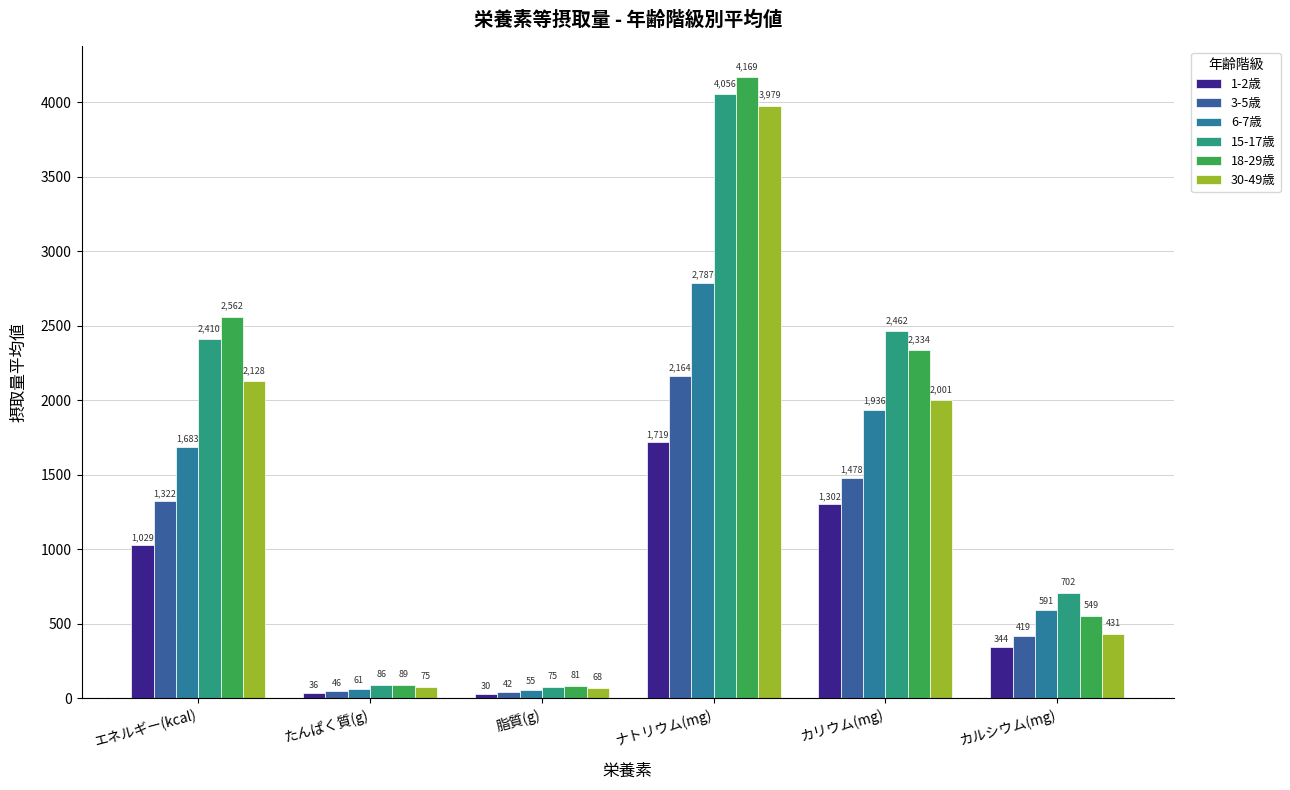

Reading left to right, what are all the values shown in this chart?

1-2歳: エネルギー(kcal)=1029.0	たんぱく質(g)=36.0	脂質(g)=30.2	ナトリウム(mg)=1719.3	カリウム(mg)=1302.0	カルシウム(mg)=344.2
3-5歳: エネルギー(kcal)=1321.6	たんぱく質(g)=46.3	脂質(g)=42.3	ナトリウム(mg)=2164.2	カリウム(mg)=1478.4	カルシウム(mg)=418.8
6-7歳: エネルギー(kcal)=1683.0	たんぱく質(g)=60.6	脂質(g)=55.2	ナトリウム(mg)=2787.0	カリウム(mg)=1936.3	カルシウム(mg)=590.5
15-17歳: エネルギー(kcal)=2410.4	たんぱく質(g)=85.7	脂質(g)=75.0	ナトリウム(mg)=4055.9	カリウム(mg)=2462.1	カルシウム(mg)=702.3
18-29歳: エネルギー(kcal)=2561.9	たんぱく質(g)=89.2	脂質(g)=80.7	ナトリウム(mg)=4169.1	カリウム(mg)=2334.3	カルシウム(mg)=549.0
30-49歳: エネルギー(kcal)=2127.9	たんぱく質(g)=75.5	脂質(g)=68.0	ナトリウム(mg)=3978.9	カリウム(mg)=2001.2	カルシウム(mg)=431.2